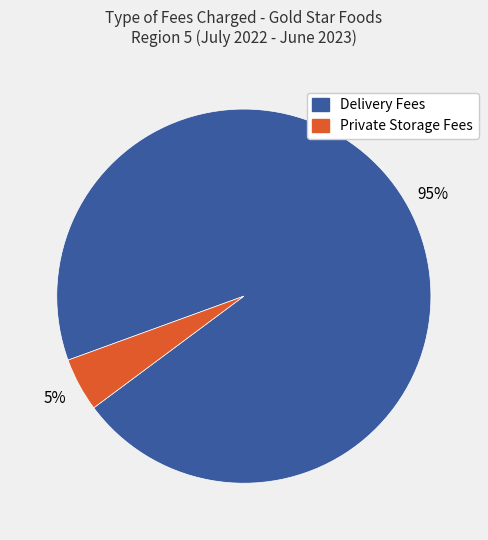

Is it true that Private Storage Fees is 5% of the pie?

True